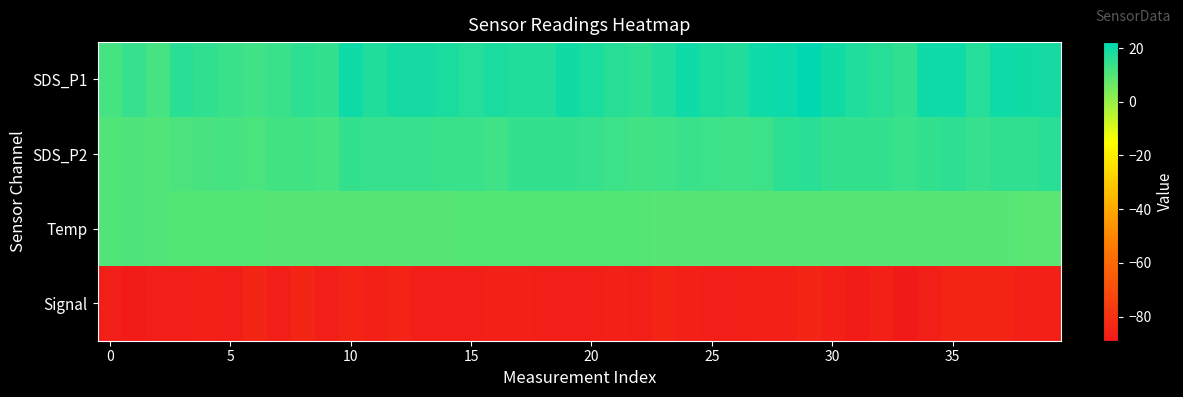

Reading right to left, list all the values displayed in this chart.

SDS_P1: 18.9	19.3	20.0	16.6	19.8	19.9	15.1	16.5	17.8	19.2	22.2	20.4	19.9	17.3	18.2	19.9	17.1	15.3	16.2	18.3	19.2	17.3	17.3	18.2	16.7	18.2	18.8	18.8	17.2	19.7	14.8	15.4	13.8	12.7	13.7	14.8	15.8	11.8	14.1	11.8
SDS_P2: 15.9	15.2	14.9	14.1	15.7	14.7	13.5	14.7	14.6	14.8	15.7	15.7	13.4	13.0	13.2	13.8	12.7	12.6	13.5	14.2	14.8	14.6	14.5	12.7	13.9	13.6	14.1	14.0	14.0	14.7	11.9	12.4	12.3	11.3	11.8	11.7	11.2	10.3	10.7	10.2
Temp: 8.9	9.0	9.2	9.2	9.2	9.3	9.4	9.5	9.5	9.6	9.6	9.6	9.6	9.6	9.6	9.6	9.6	9.7	9.7	9.7	9.7	9.7	9.7	9.7	9.7	9.6	9.5	9.5	9.4	9.4	9.4	9.5	9.6	9.7	9.7	9.8	10.0	10.4	10.5	10.4
Signal: -86.0	-86.0	-85.0	-85.0	-85.0	-87.0	-89.0	-86.0	-88.0	-86.0	-84.0	-86.0	-86.0	-87.0	-87.0	-86.0	-85.0	-87.0	-86.0	-87.0	-87.0	-87.0	-86.0	-86.0	-87.0	-87.0	-87.0	-85.0	-86.0	-85.0	-87.0	-84.0	-87.0	-84.0	-87.0	-86.0	-87.0	-87.0	-88.0	-87.0